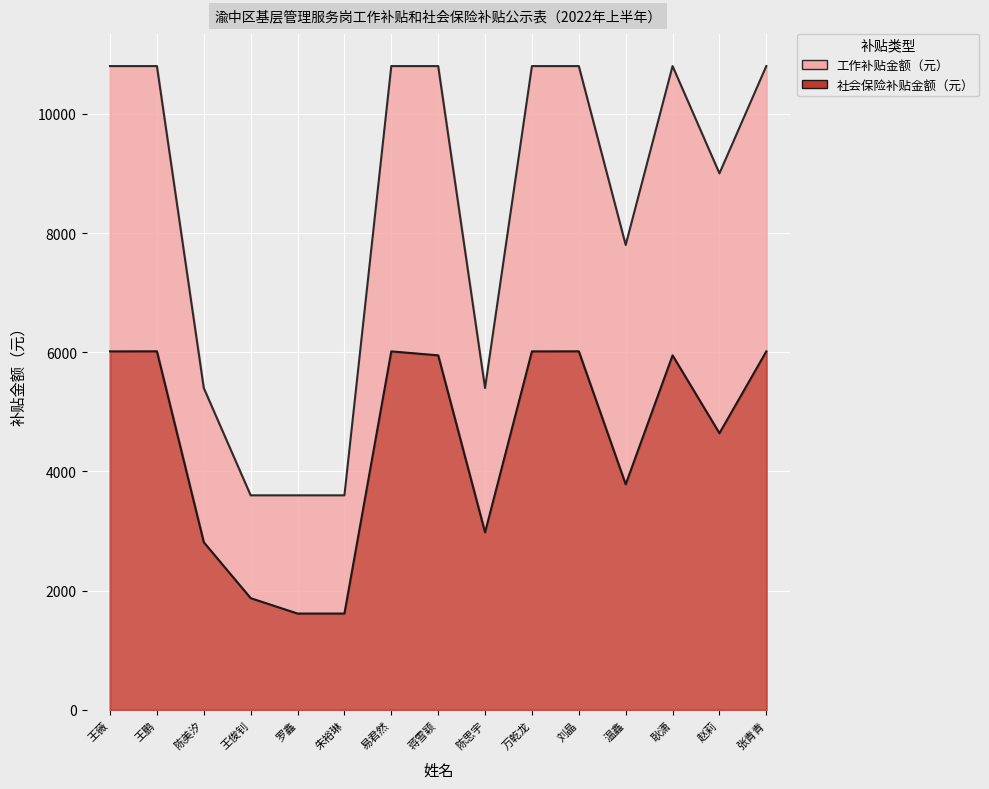

The value of 社会保险补贴金额（元） at 万乾龙 is 10781.1. True or false?

False